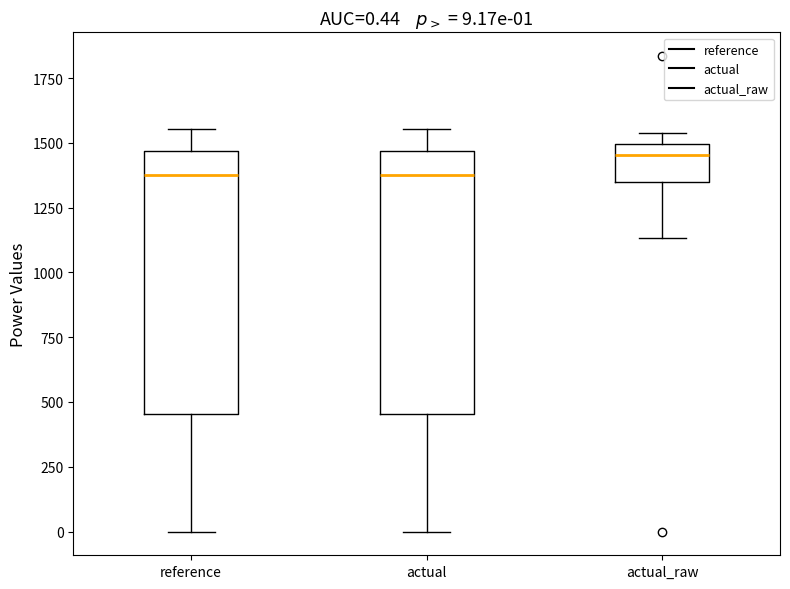

Which box's median line is the highest?

actual_raw